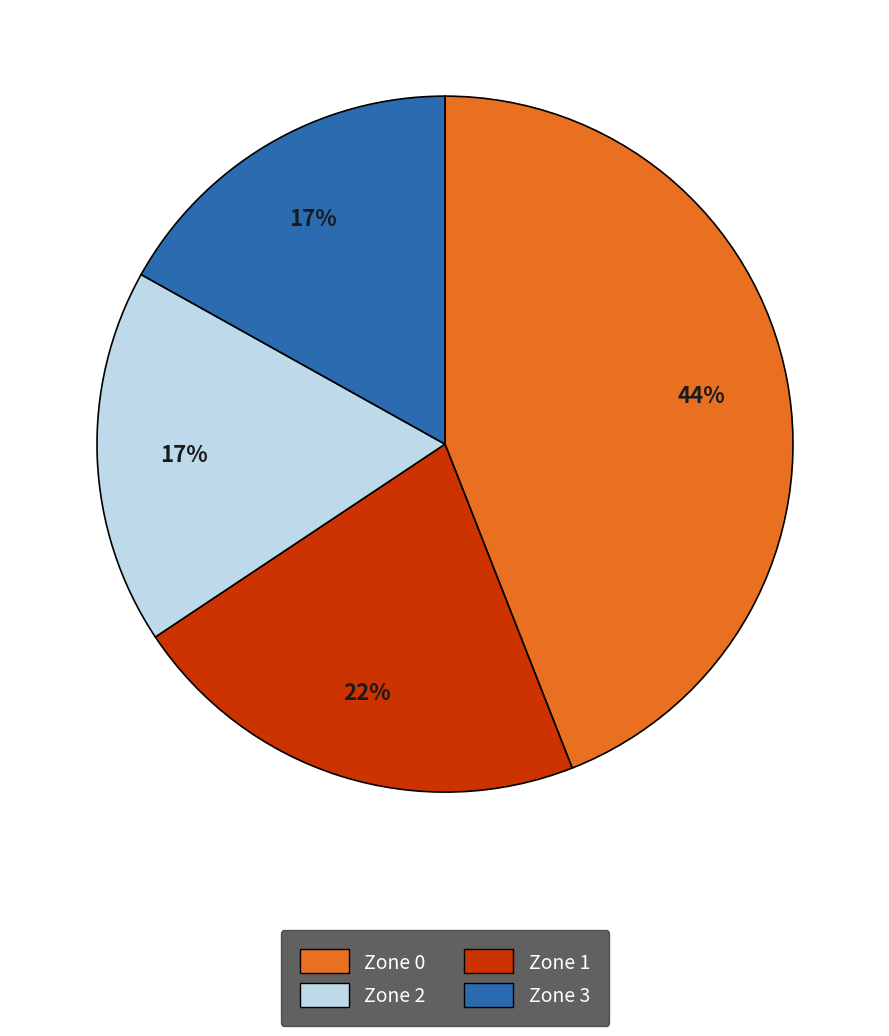

Does any single category account for the majority?

No